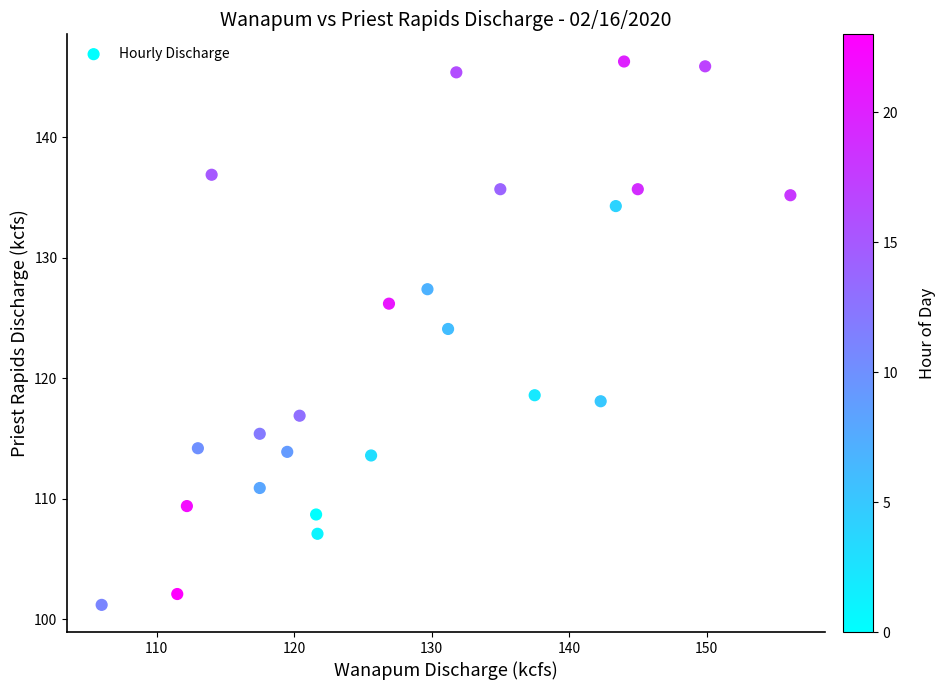

What Y value in the scatter plot is closest to 123?

124.1